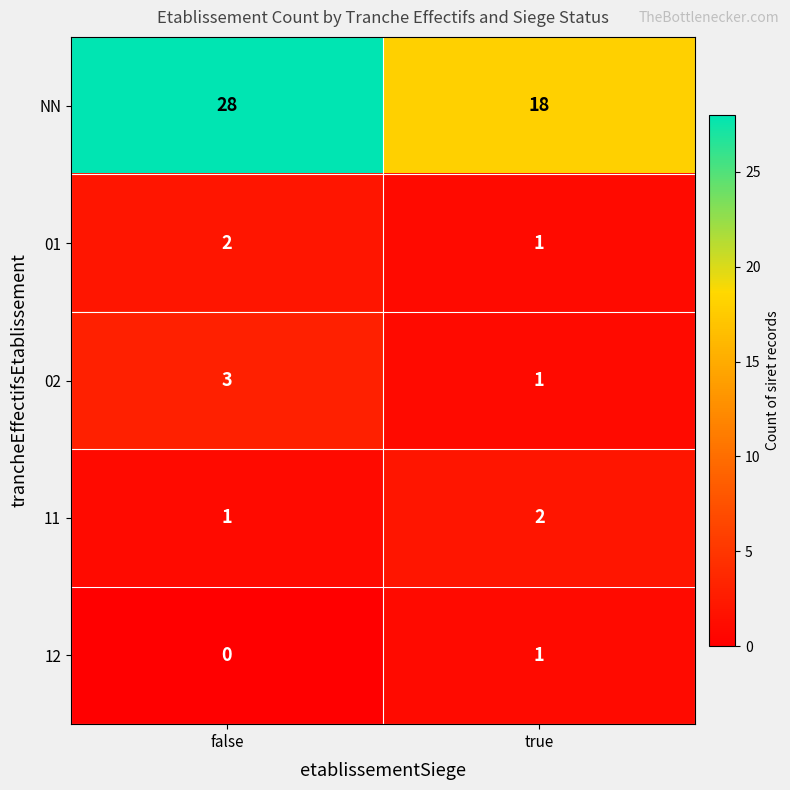

What is the sum of all NN values?

46